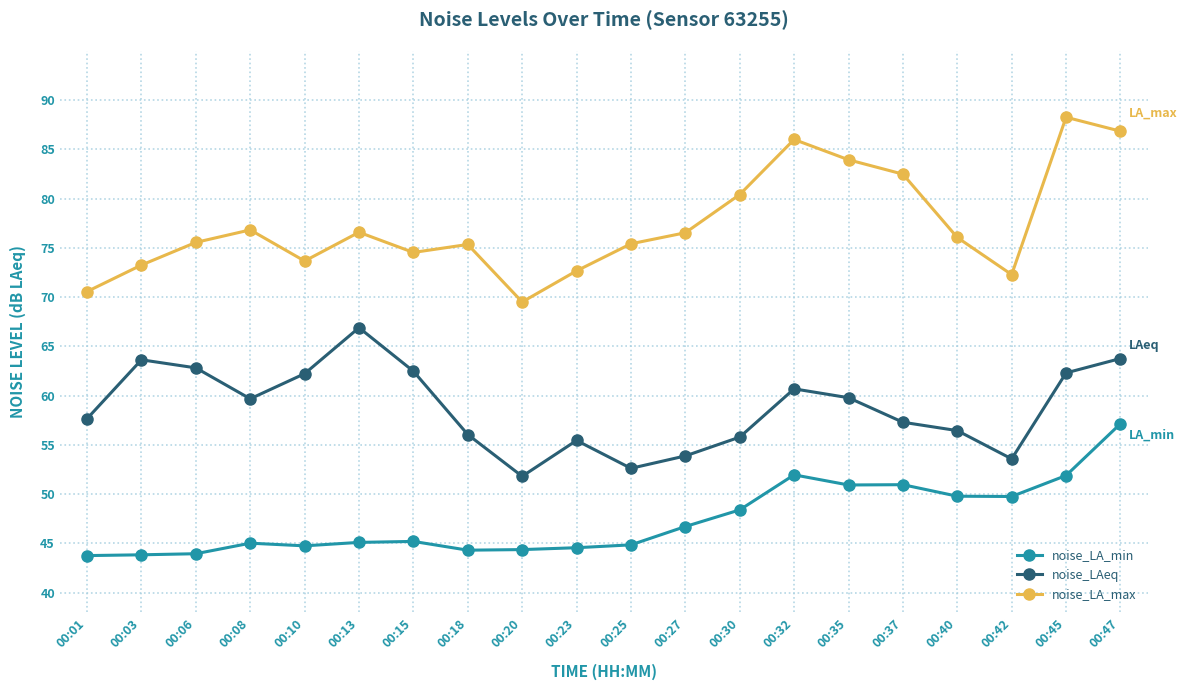

Rank the series at 00:27 from highest to lowest value.

noise_LA_max, noise_LAeq, noise_LA_min